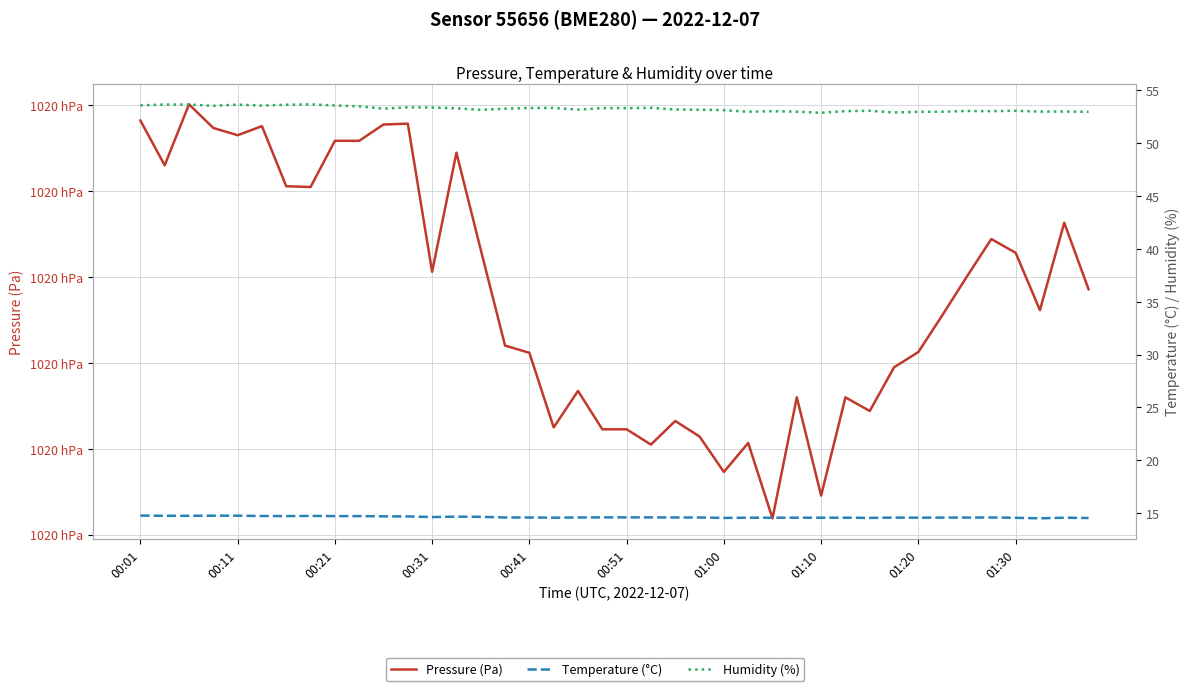

True or false: Pressure (Pa) has a value of 102001.9 at 26.

True